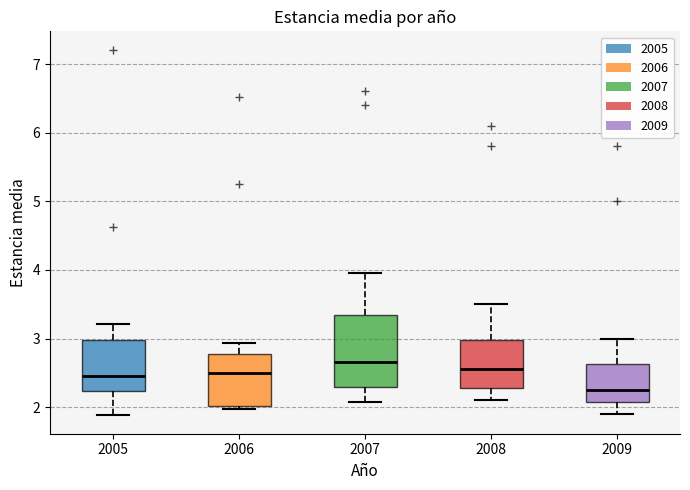

Which box has the lowest median line?

2009